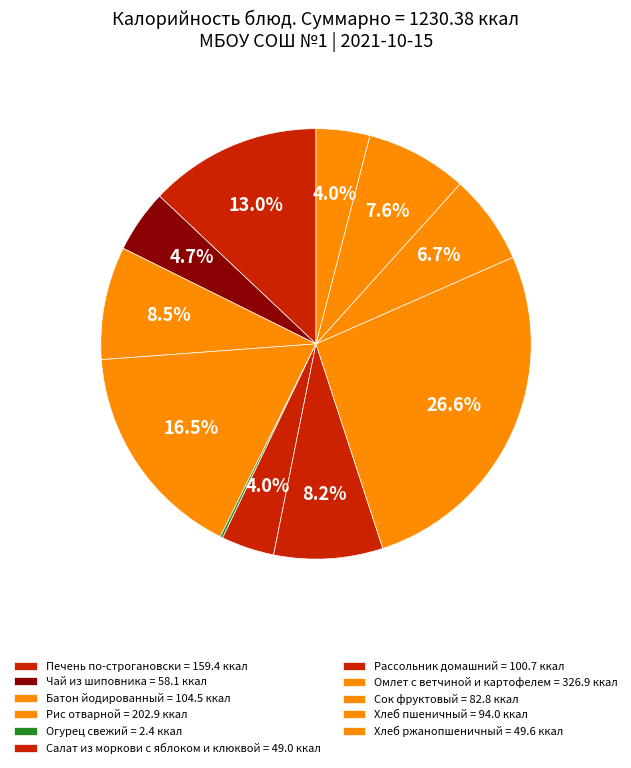

Is Рис отварной the majority of the pie?

No